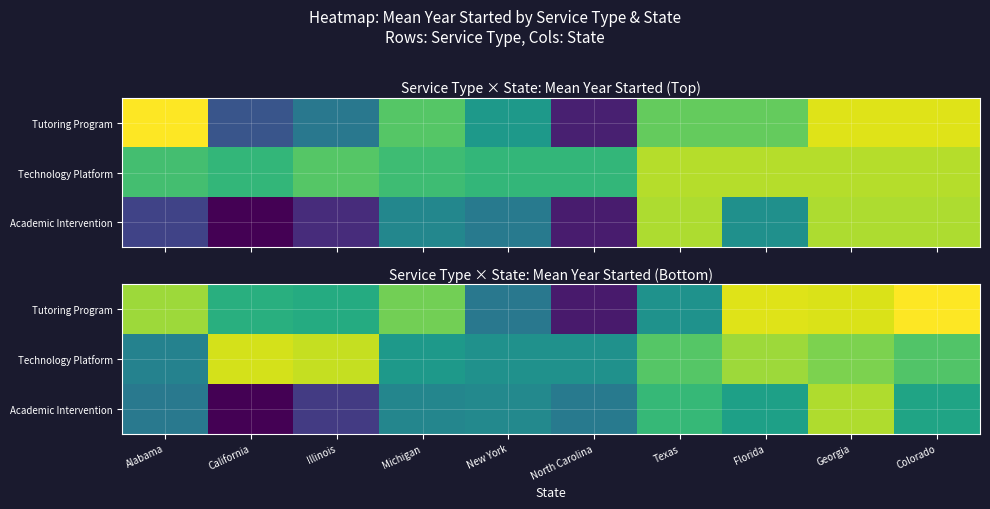

The value of Technology Platform at Texas is 3206.6. True or false?

False